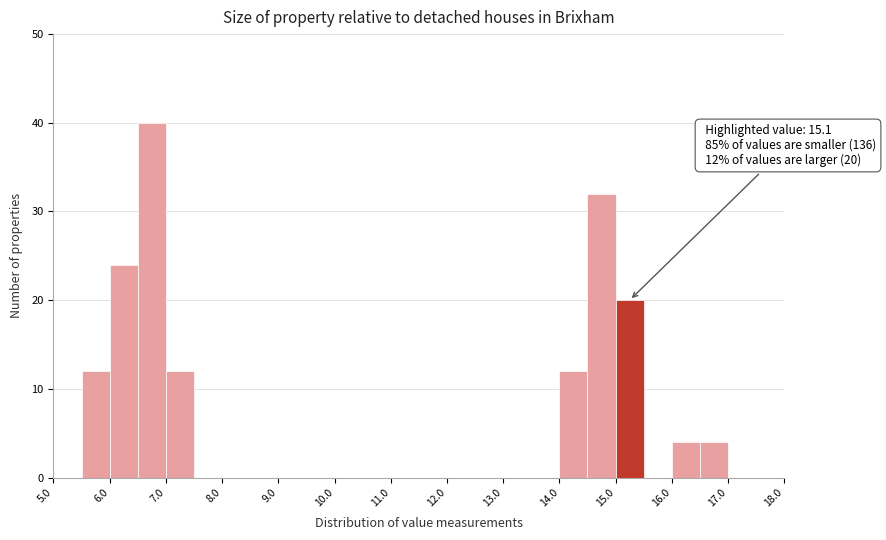

Which range on the x-axis has the tallest bar?

6.5 to 7.0